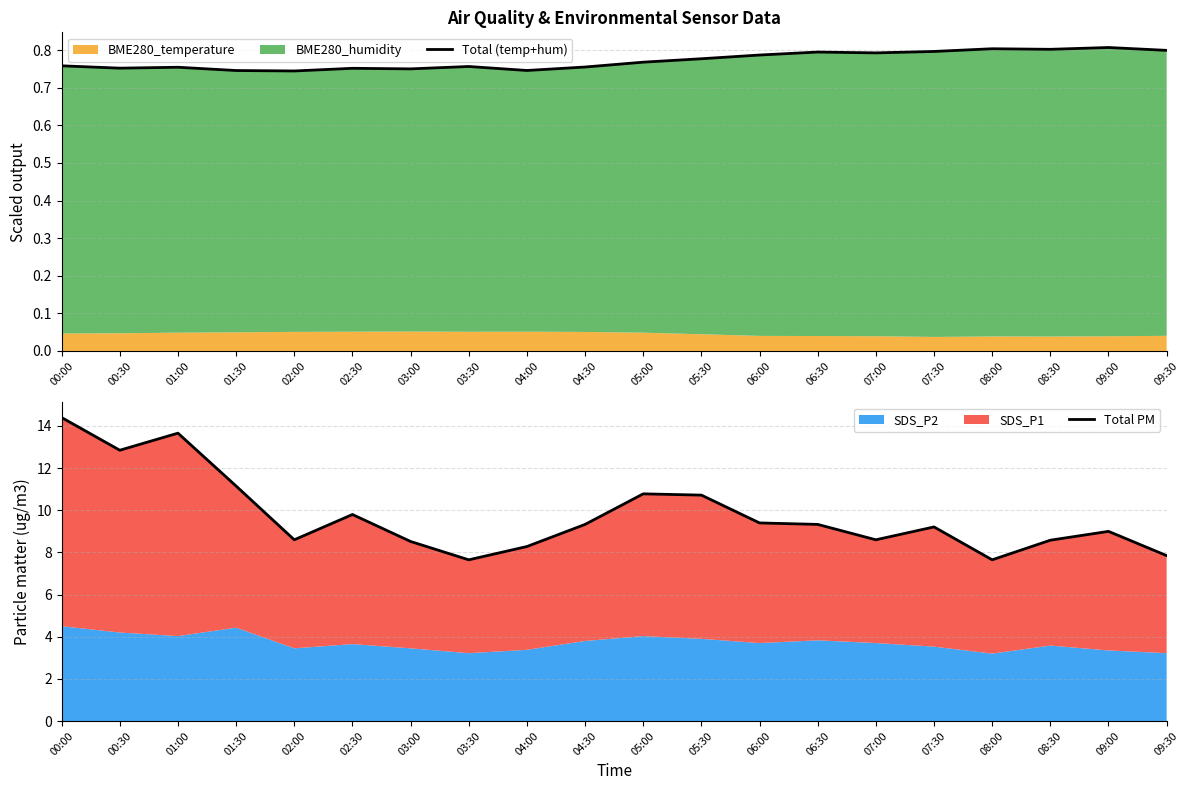

At how many categories does at least one series exceed 13?

2